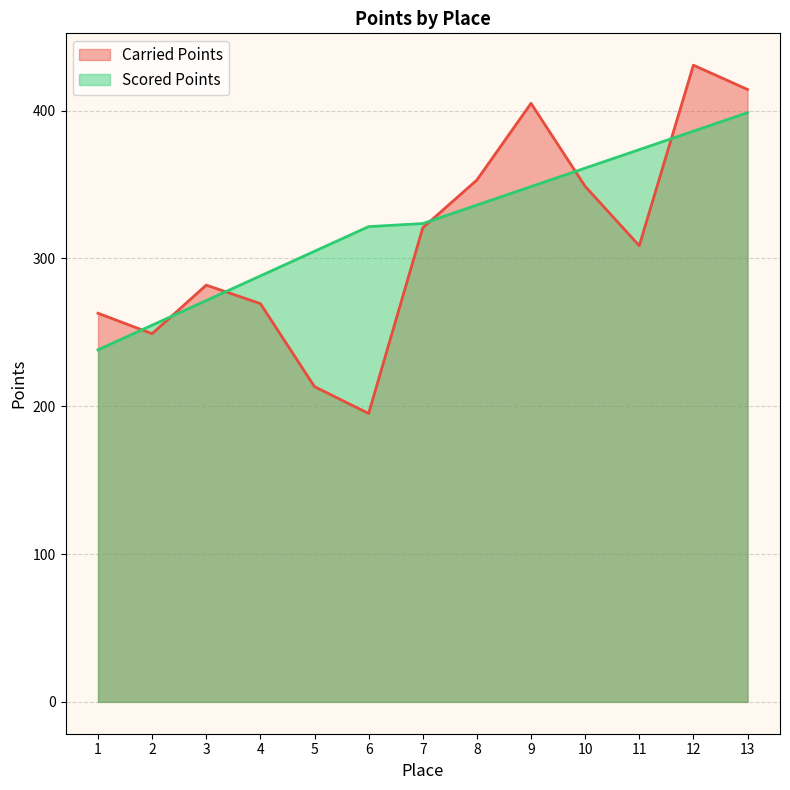

What are all the series names shown in the legend?

Carried Points, Scored Points